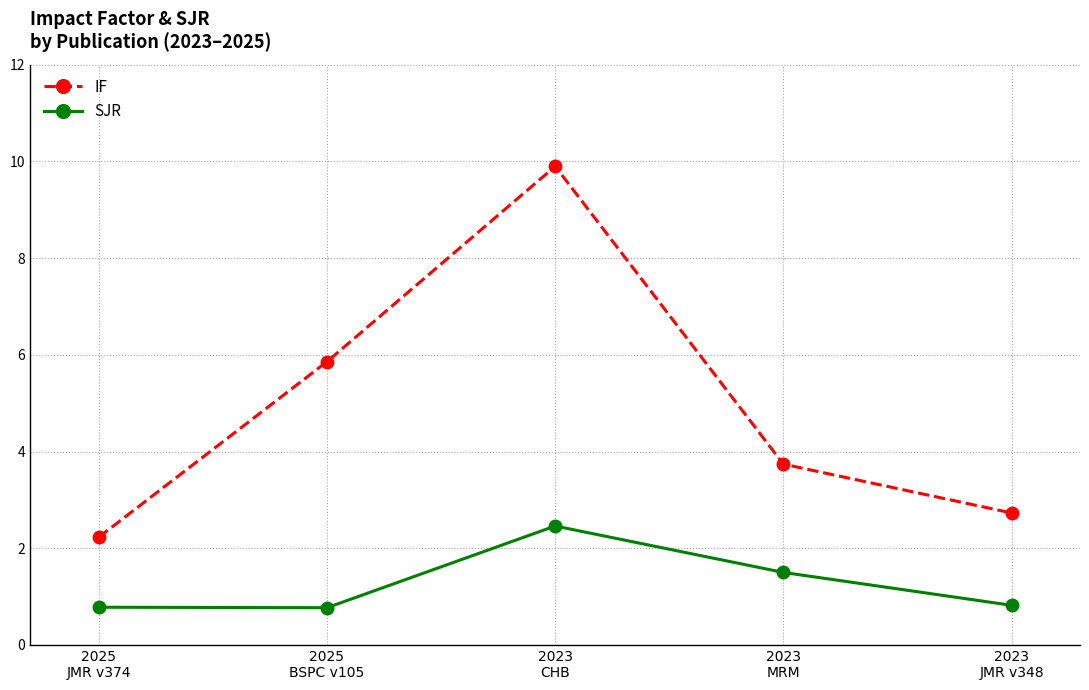

List the labels in order of IF value, smallest first.

2025
JMR v374, 2023
JMR v348, 2023
MRM, 2025
BSPC v105, 2023
CHB